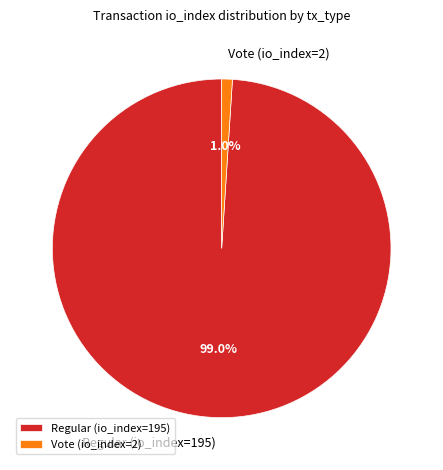

To the nearest percent, what is the average slice percentage?

50%